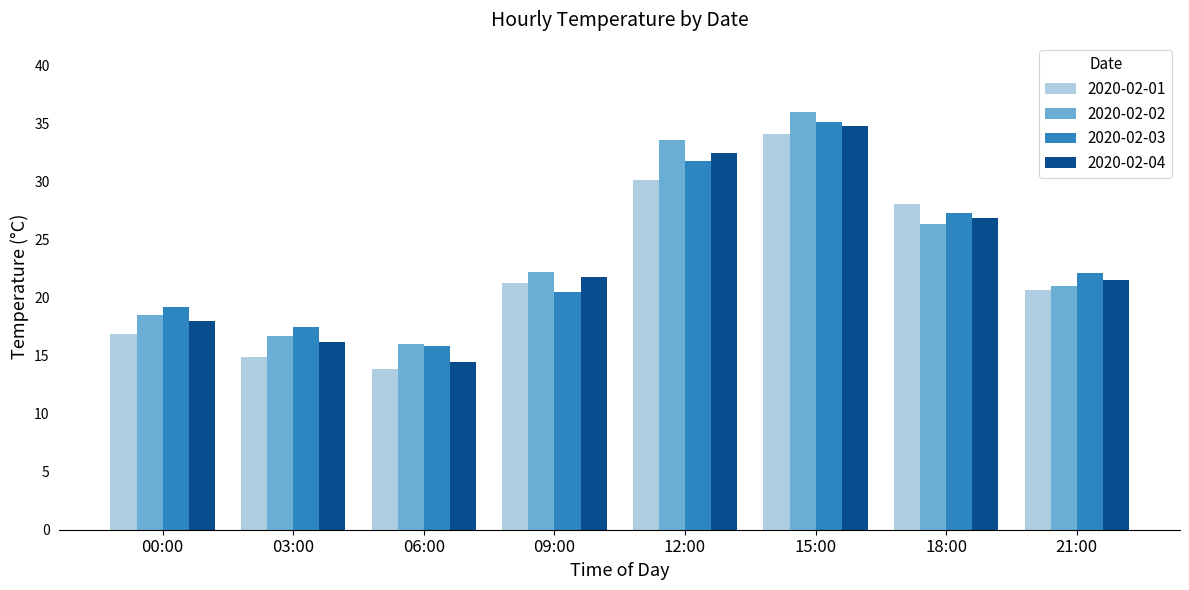

What is the average value of the 2020-02-04 series?

23.3